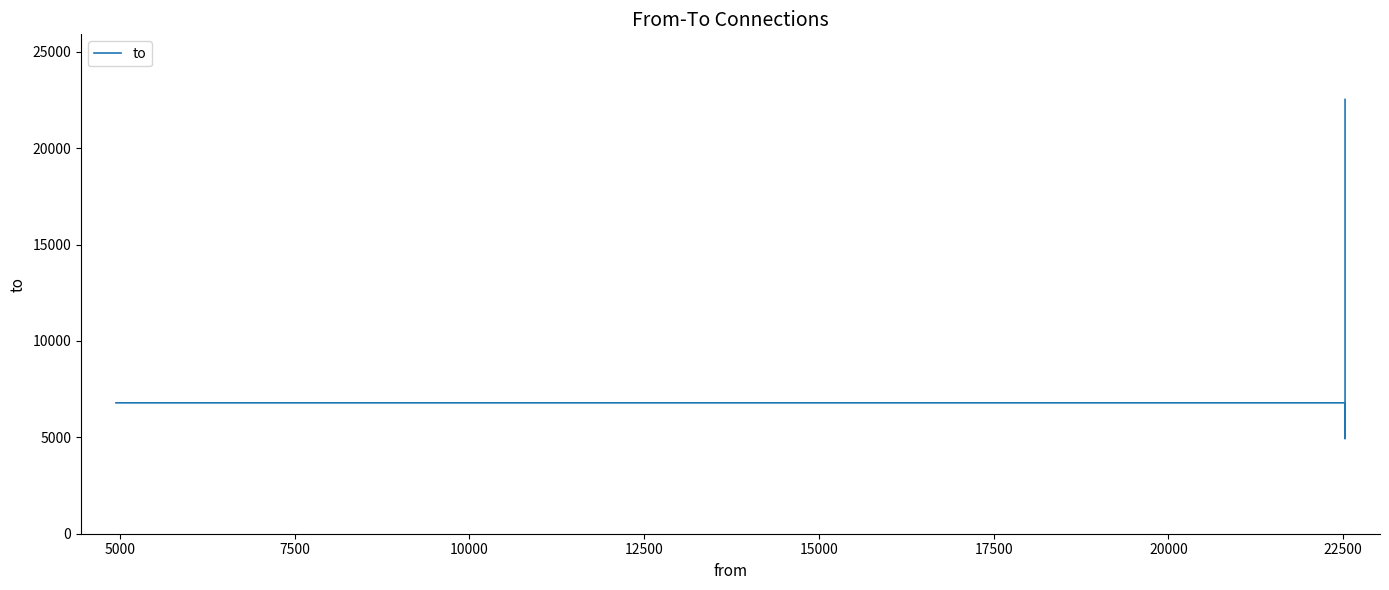

Count the values in the range 4942 to 6790.

5